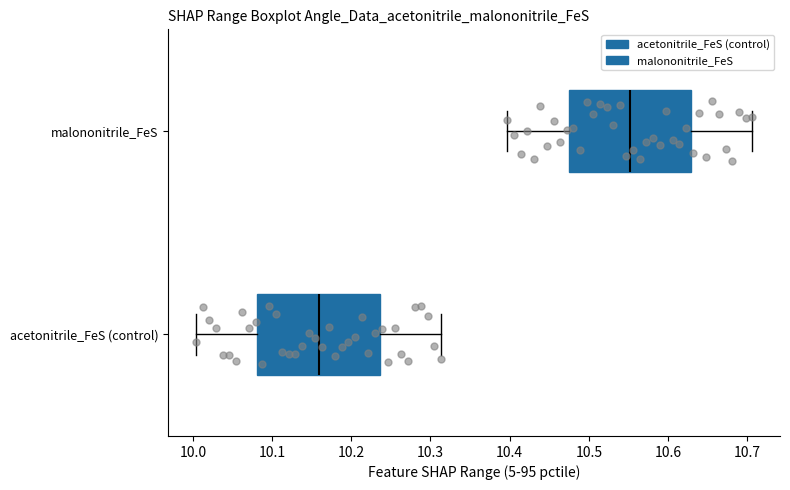

Where does the left whisker of the box for acetonitrile_FeS (control) end on the x-axis? The values are not printed on the chart, so give them approximately, as read against the axis.

10.00